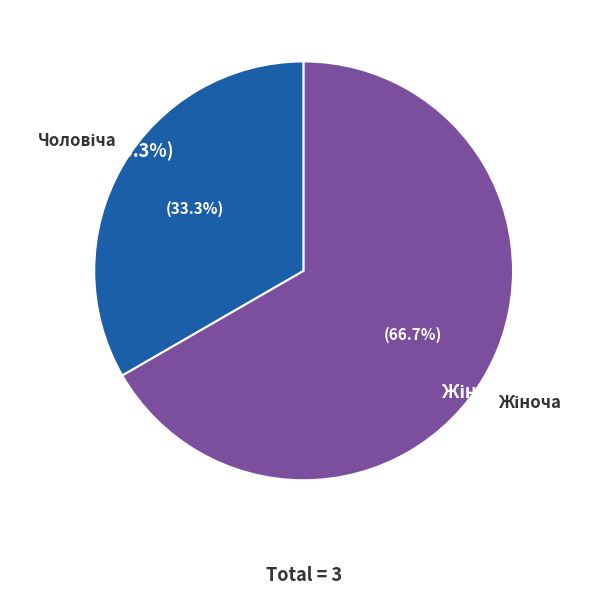

How many segments does this pie chart have?

2